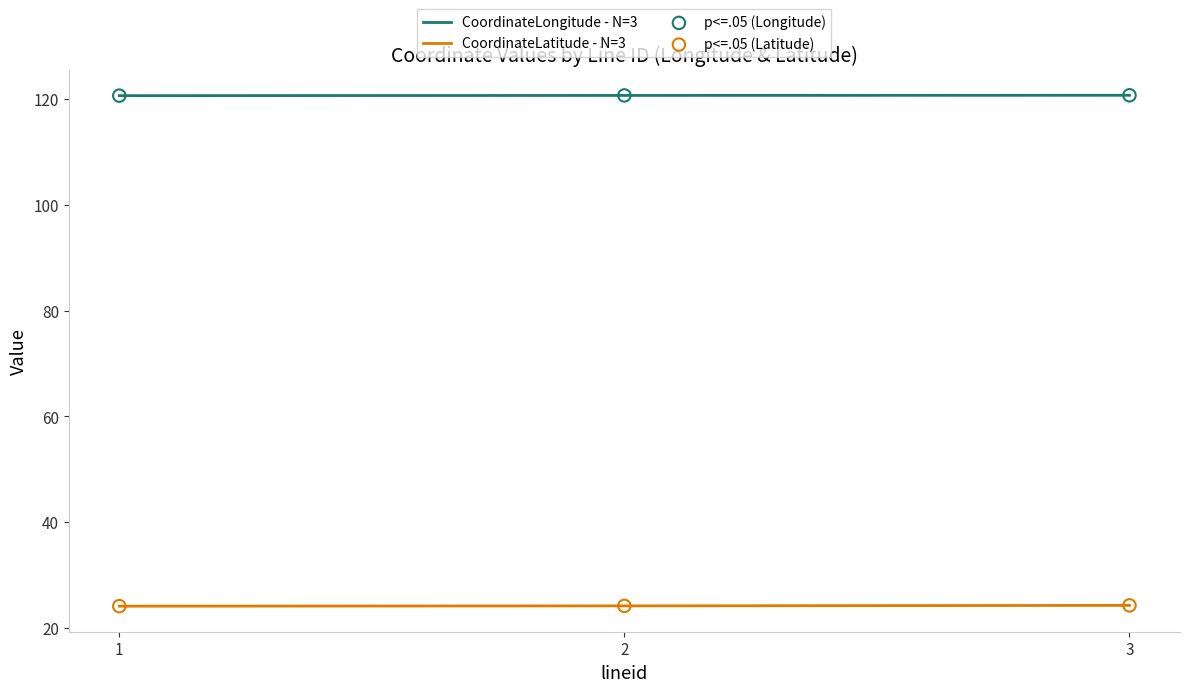

What are all the series names shown in the legend?

CoordinateLongitude - N=3, CoordinateLatitude - N=3, p<=.05 (Longitude), p<=.05 (Latitude)